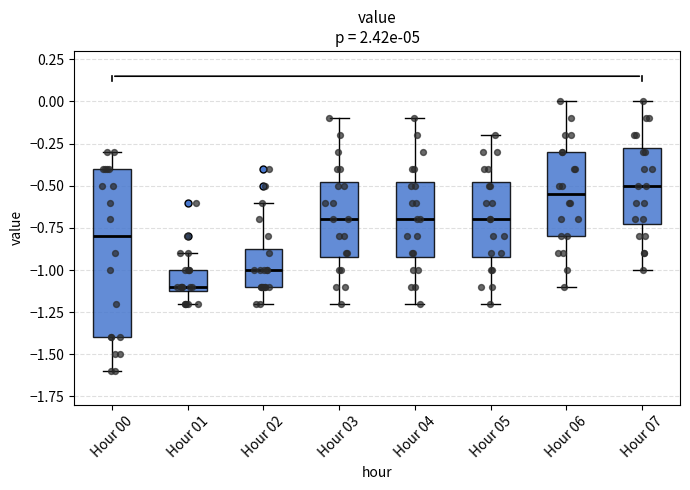

Reading left to right, transcribe this box plot: for each box, give where its median line is, the range the box spans, and where its two whiskers end, as read against the y-axis. The values are not printed on the chart, so give them approximately, as read against the axis.

Hour 00: median -0.80, box -1.40 to -0.40, whiskers -1.60 to -0.30
Hour 01: median -1.10 (just above the box's lower edge), box -1.10 to -1.00, whiskers -1.20 to -0.90
Hour 02: median -1.00, box -1.10 to -0.85, whiskers -1.20 to -0.60
Hour 03: median -0.70, box -0.90 to -0.45, whiskers -1.20 to -0.10
Hour 04: median -0.70, box -0.90 to -0.45, whiskers -1.20 to -0.10
Hour 05: median -0.70, box -0.90 to -0.45, whiskers -1.20 to -0.20
Hour 06: median -0.55, box -0.80 to -0.30, whiskers -1.10 to 0.00
Hour 07: median -0.50, box -0.70 to -0.25, whiskers -1.00 to 0.00